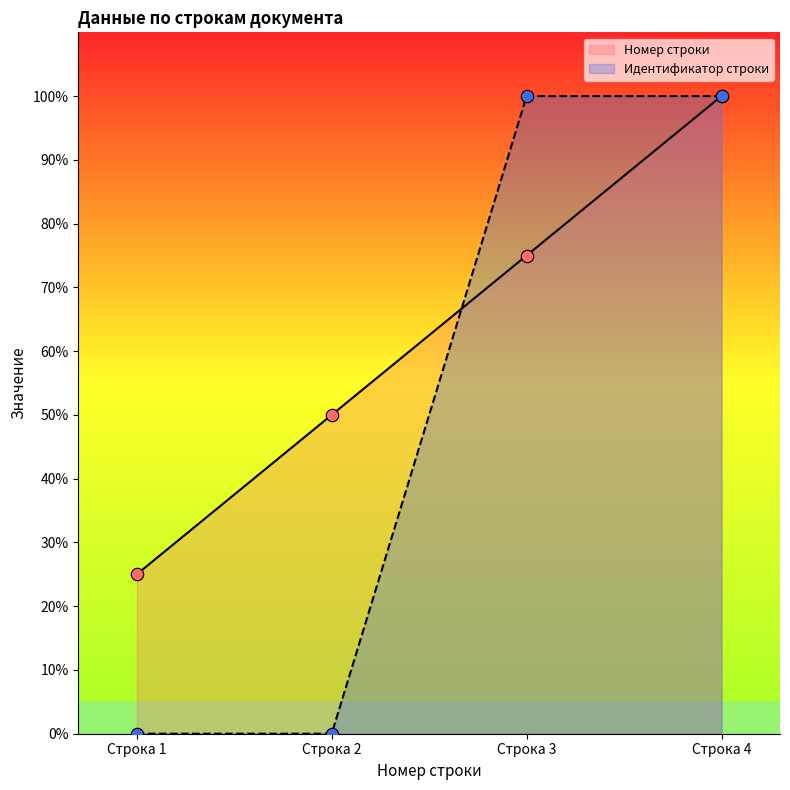

Which series has the largest total across all categories?

Номер строки